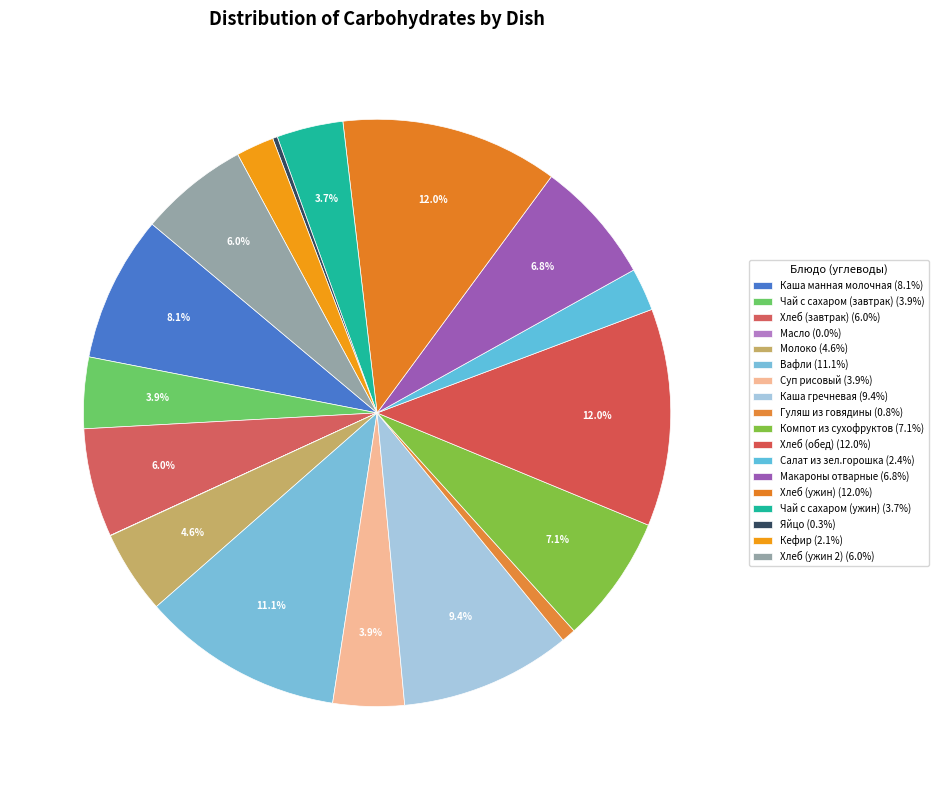

Is there a majority slice in this chart?

No